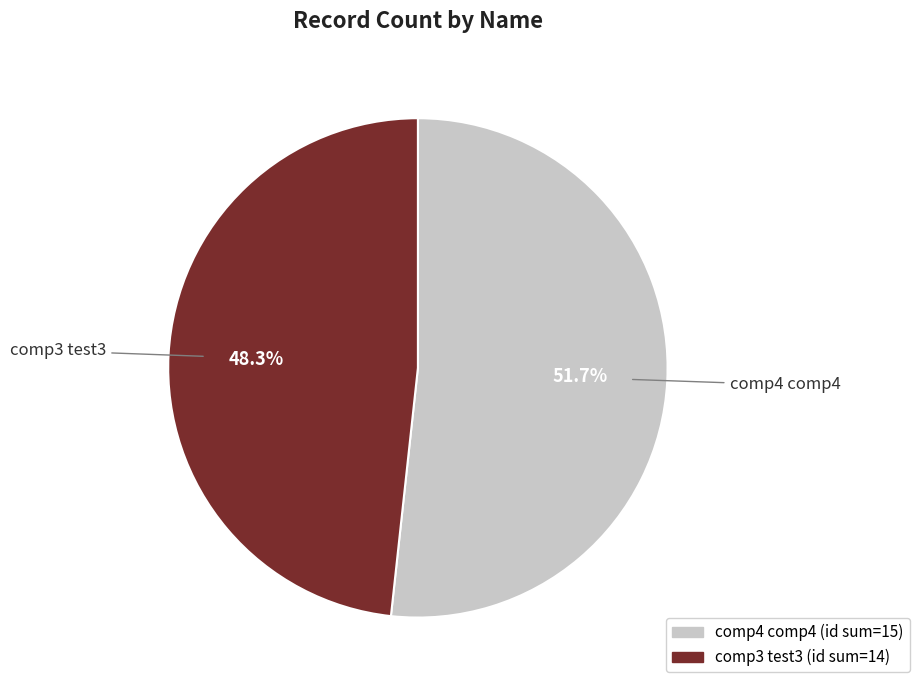

Is there any slice that represents more than half of the pie?

Yes